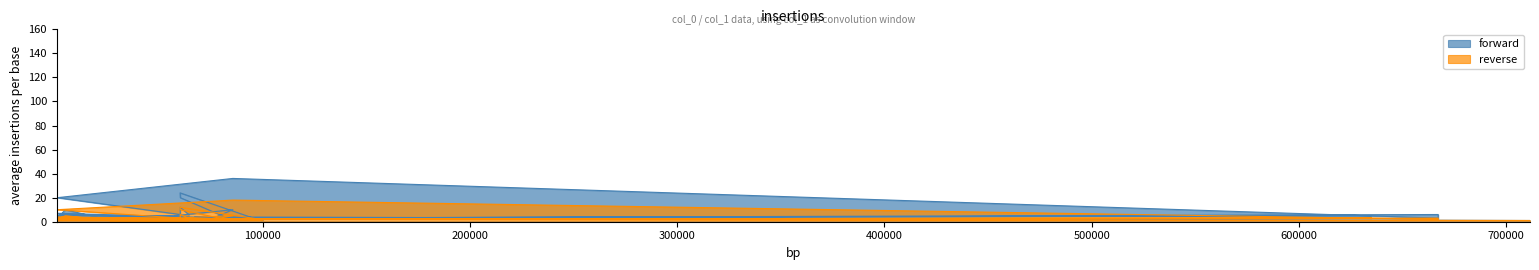

What is the smallest value displayed?

1.0